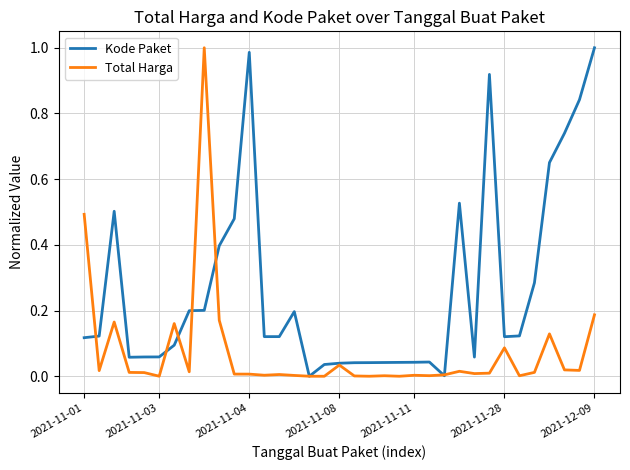

Which series has the largest total across all categories?

Kode Paket